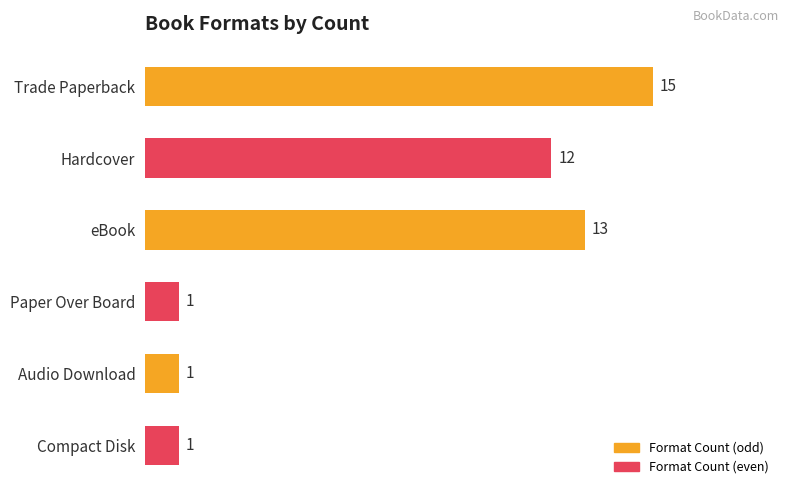

Is it true that the value at eBook is 18?

False